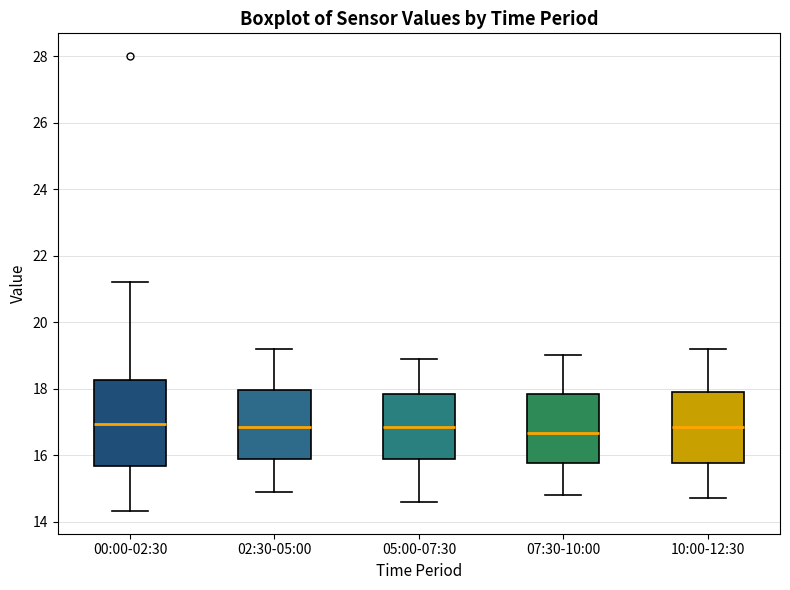

Reading left to right, read every box against the y-axis: the position of its median line, the range the box covers, and the ends of its whiskers. The values are not printed on the chart, so give them approximately, as read against the axis.

00:00-02:30: median 17.0, box 15.6 to 18.2, whiskers 14.4 to 21.2
02:30-05:00: median 16.8, box 15.8 to 18.0, whiskers 15.0 to 19.2
05:00-07:30: median 16.8, box 15.8 to 17.8, whiskers 14.6 to 19.0
07:30-10:00: median 16.6, box 15.8 to 17.8, whiskers 14.8 to 19.0
10:00-12:30: median 16.8, box 15.8 to 18.0, whiskers 14.8 to 19.2